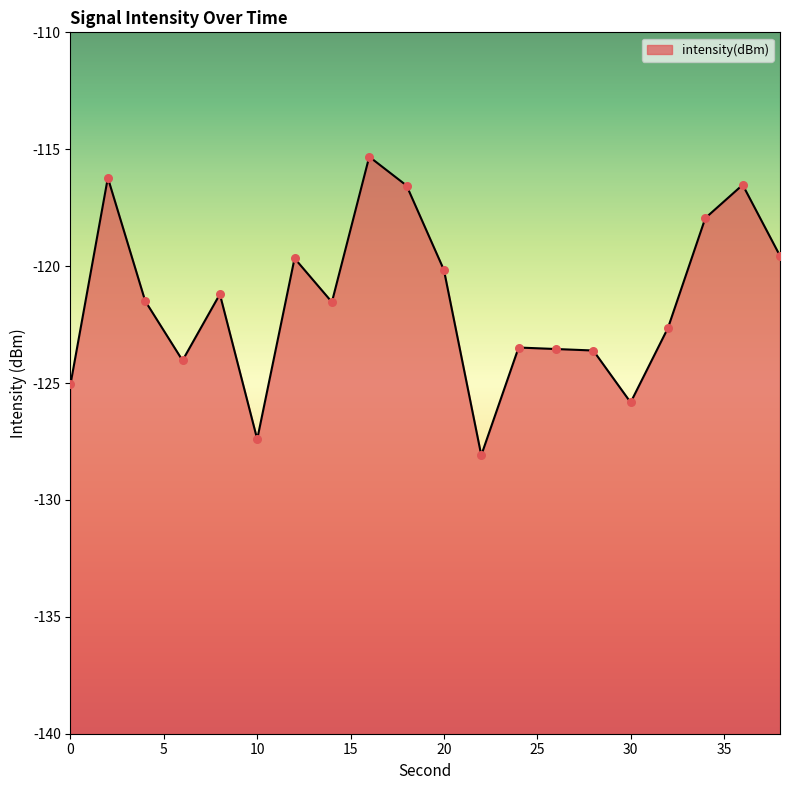

What is the change in value from 10 to 22?

-0.7